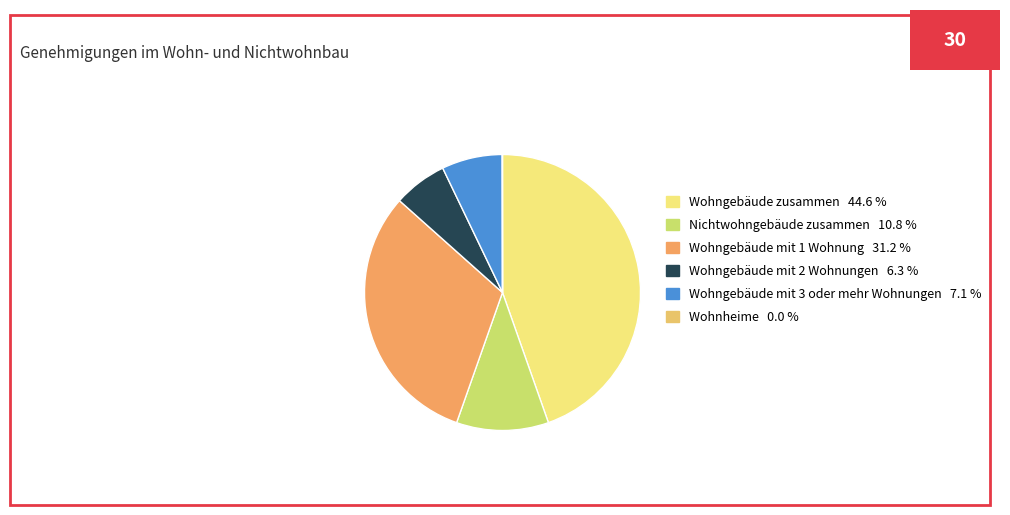

To the nearest percent, what is the average slice percentage?

17%